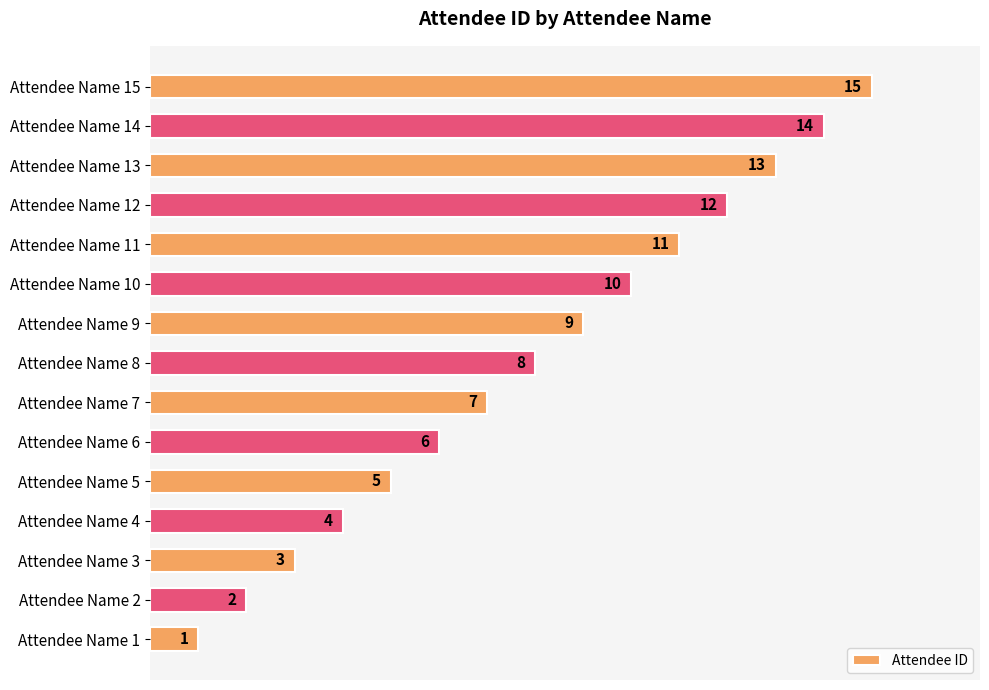

Is it true that the value at Attendee Name 6 is 6?

True